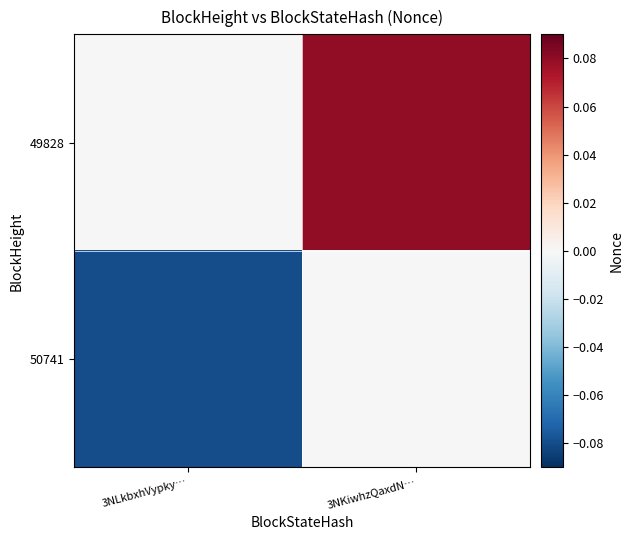

At which category does the chart reach its peak across all series?

3NKiwhzQaxdN…